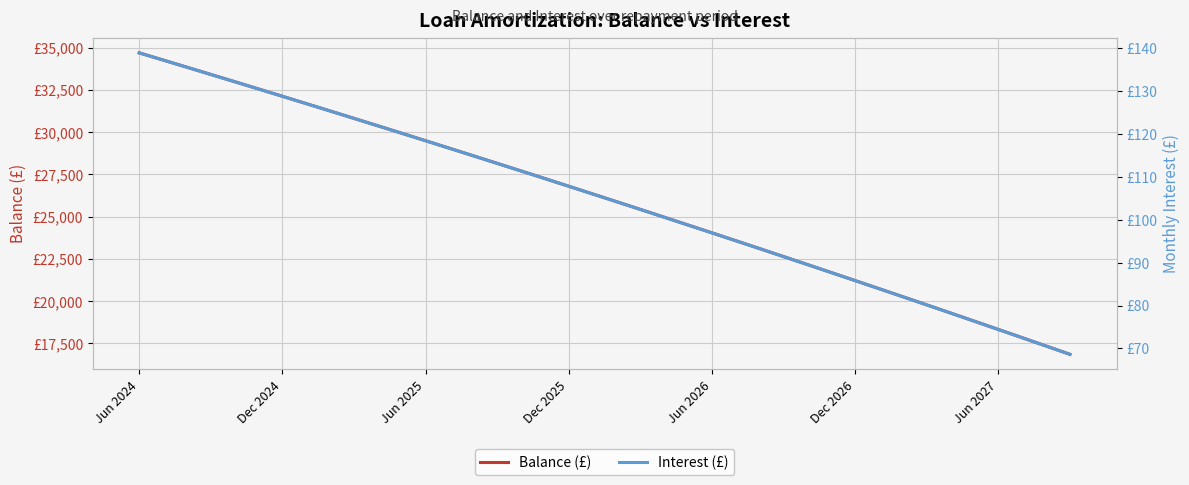

The Interest (£) series shows 76.3 at 35. True or false?

True